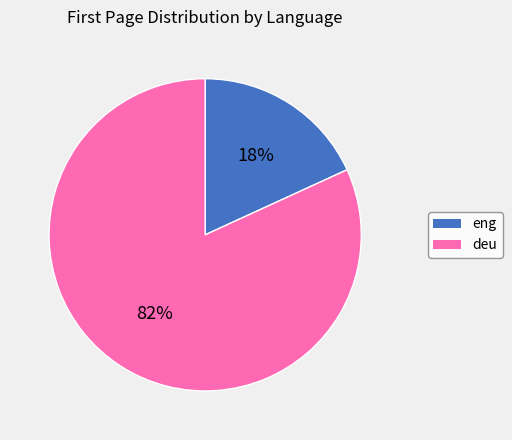

Count the number of slices in the pie.

2